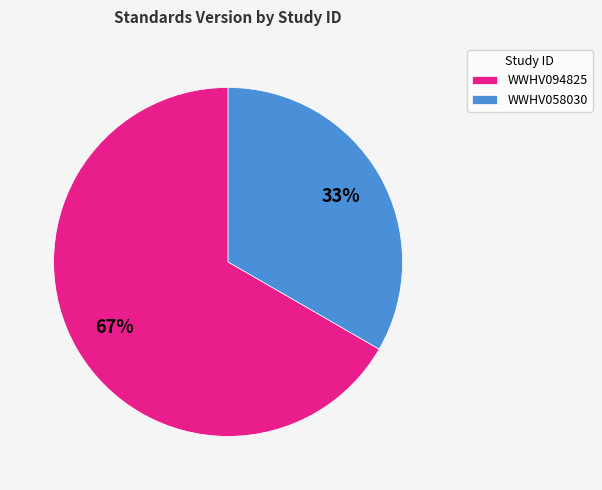

Which category has the biggest portion of the pie?

WWHV094825